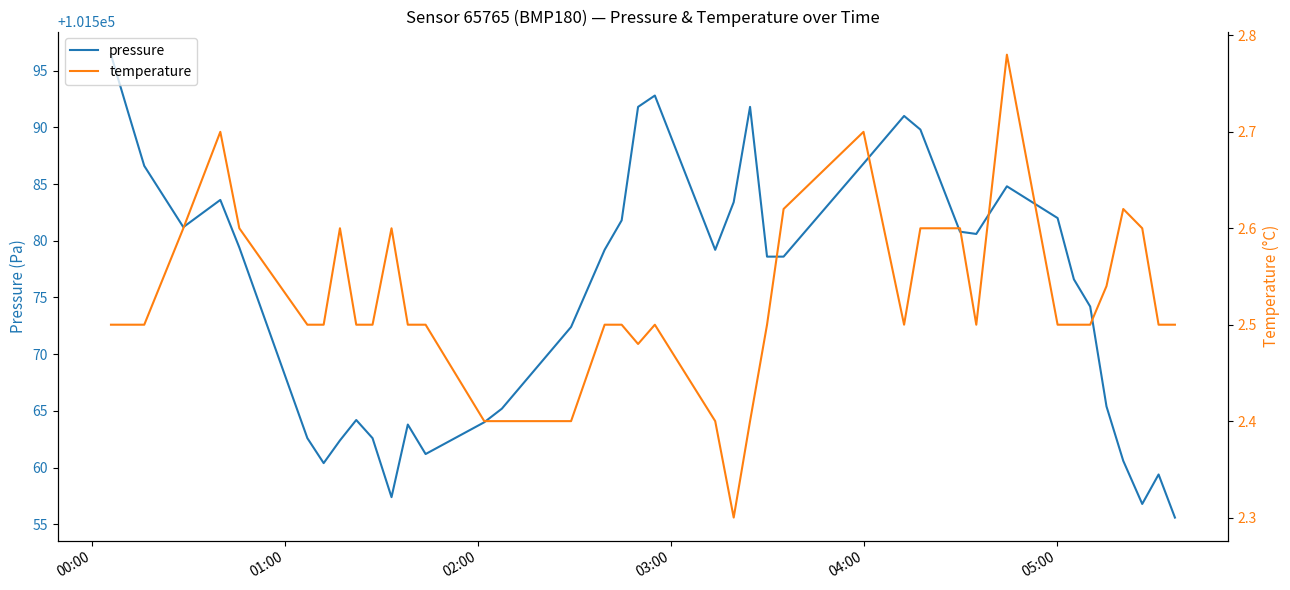

Which series has the largest range (max minus min)?

pressure